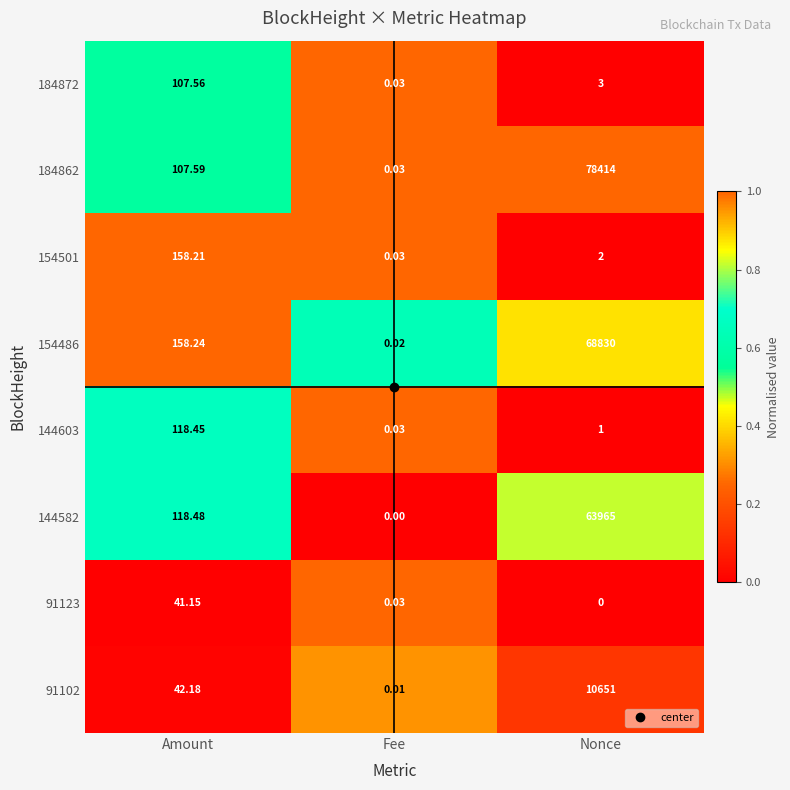

Which series has the largest total across all categories?

184862